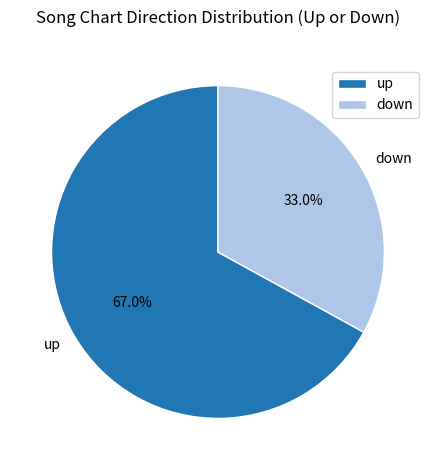

To the nearest percent, what portion does up represent?

67%